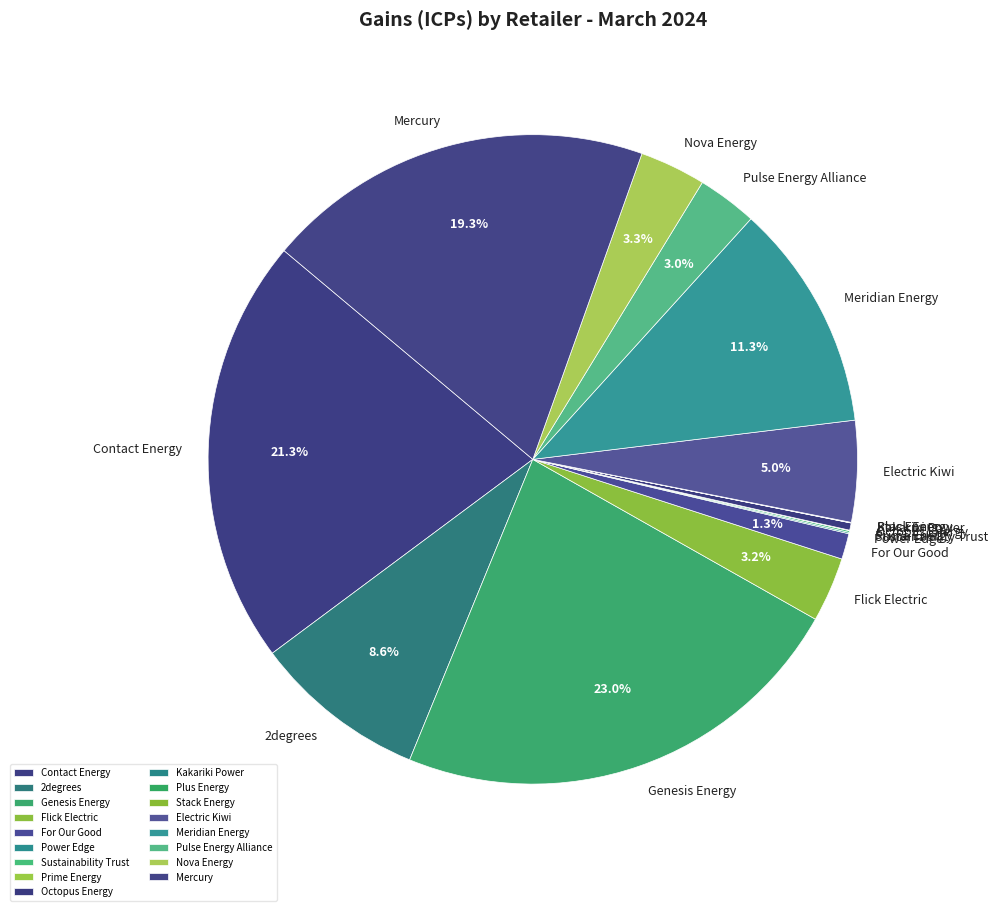

What is the change in value from Sustainability Trust to Kakariki Power?

-24